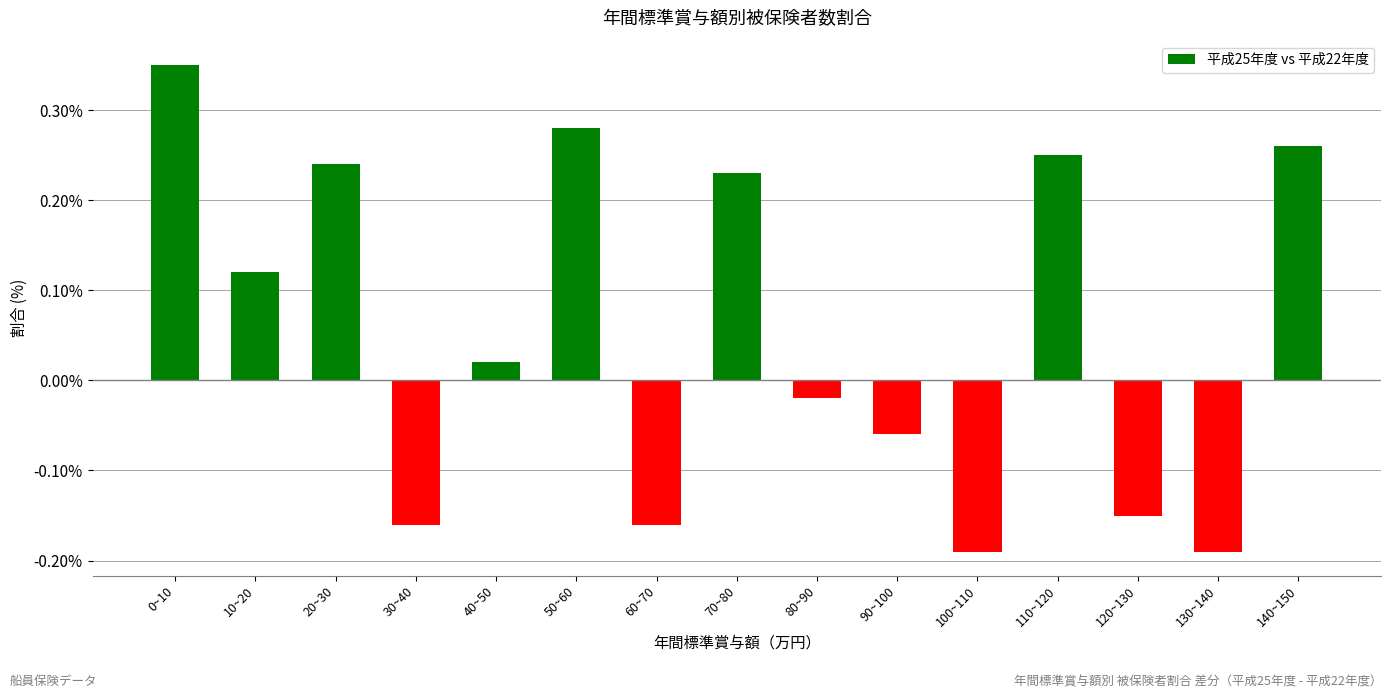

What position from the right is 0~10?

15